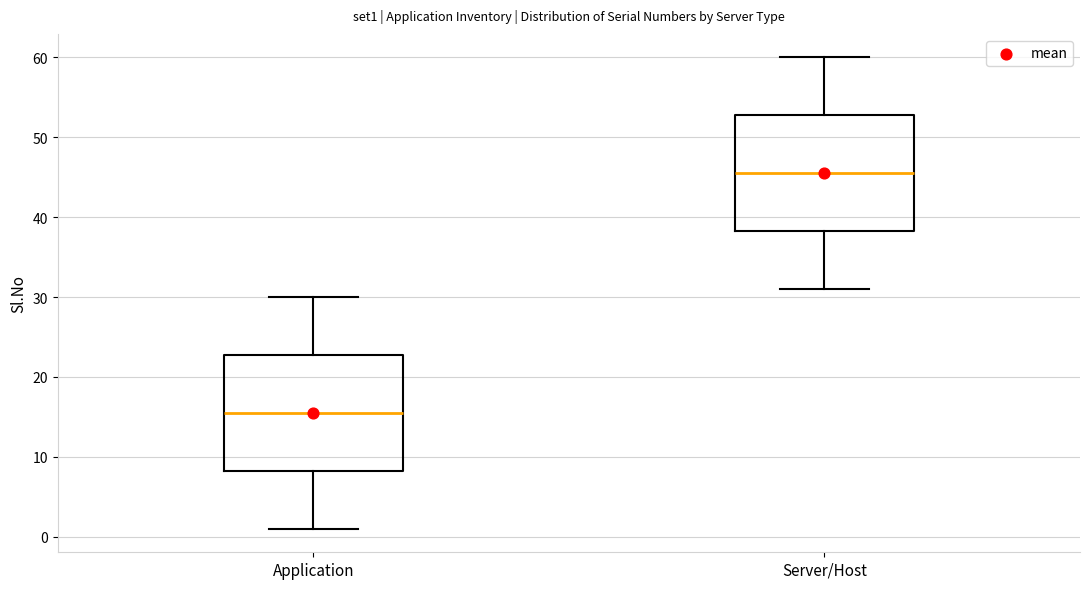

Reading left to right, read every box against the y-axis: the position of its median line, the range the box covers, and the ends of its whiskers. The values are not printed on the chart, so give them approximately, as read against the axis.

Application: median 16, box 8 to 23, whiskers 1 to 30
Server/Host: median 46, box 38 to 53, whiskers 31 to 60